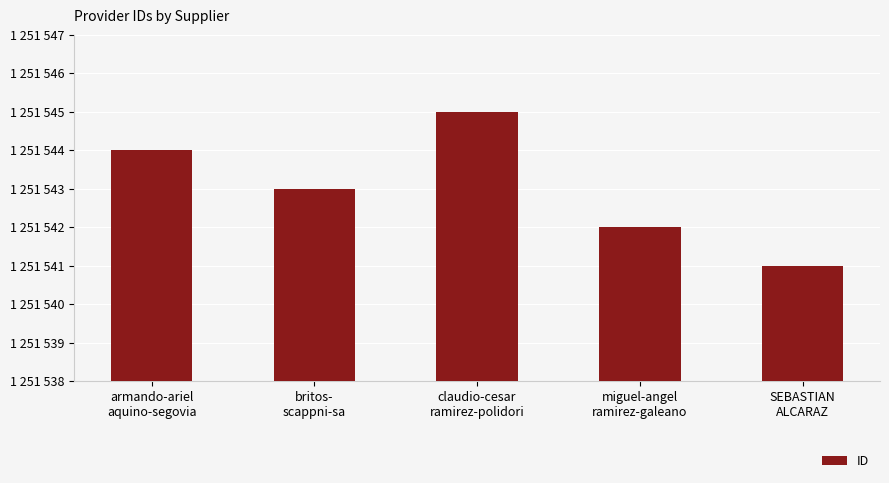

What is the maximum value shown in the chart?

1251545